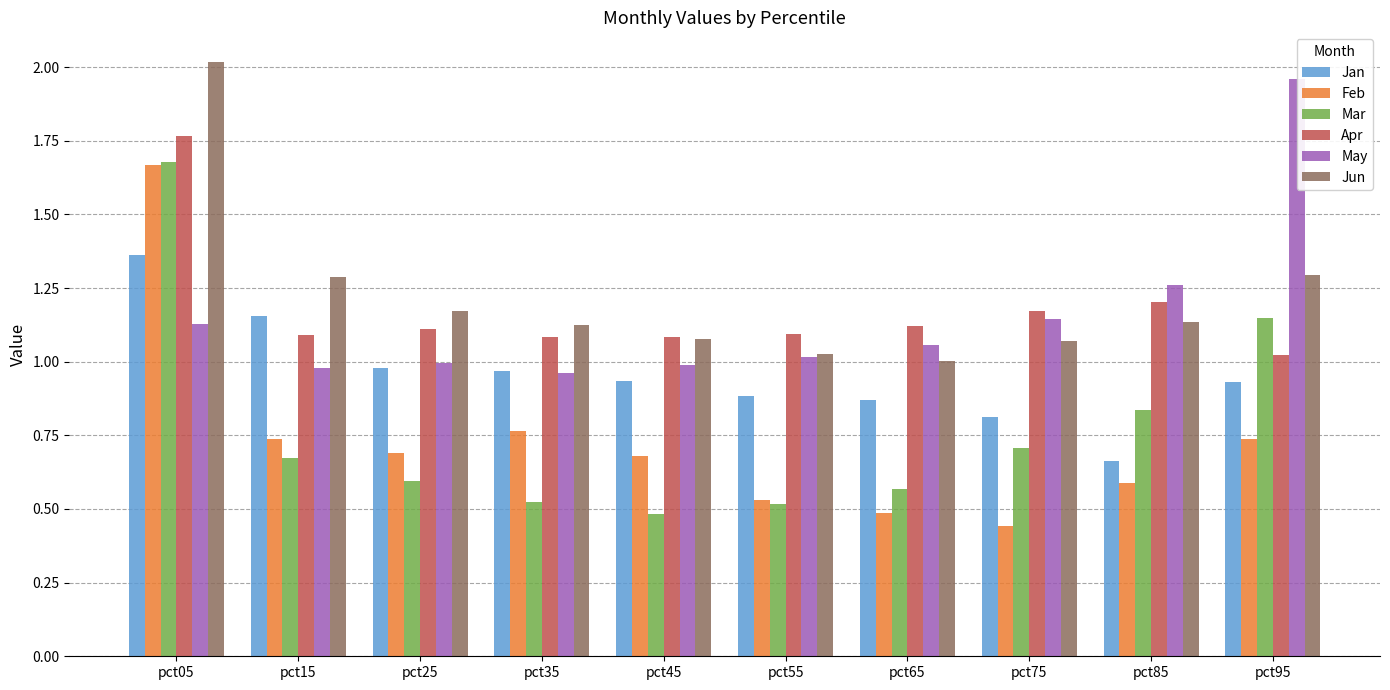

How many series are shown in this chart?

6